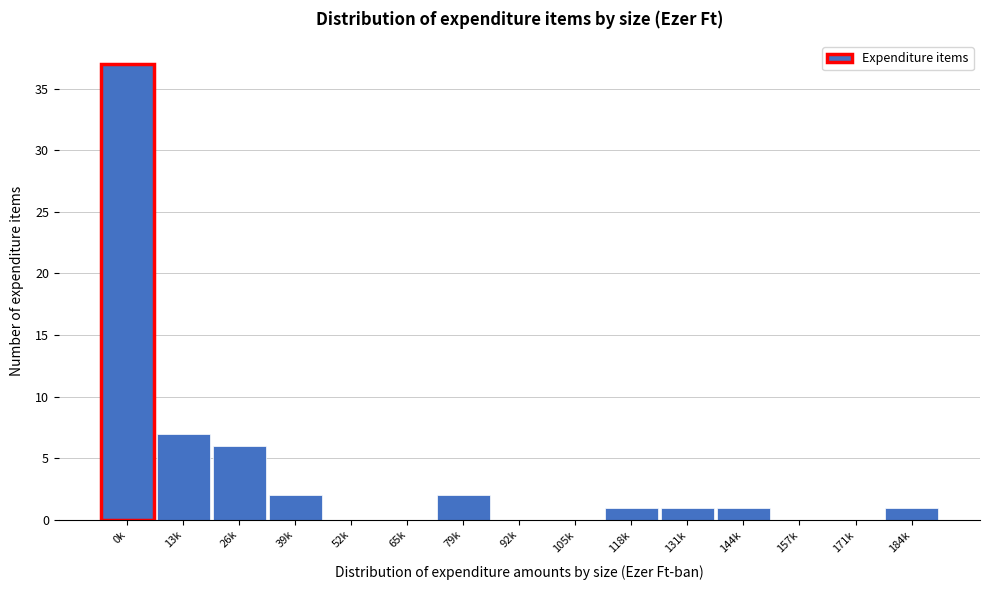

Reading right to left, what are all the values shown in this chart?

184k=1	171k=0	157k=0	144k=1	131k=1	118k=1	105k=0	92k=0	79k=2	65k=0	52k=0	39k=2	26k=6	13k=7	0k=37